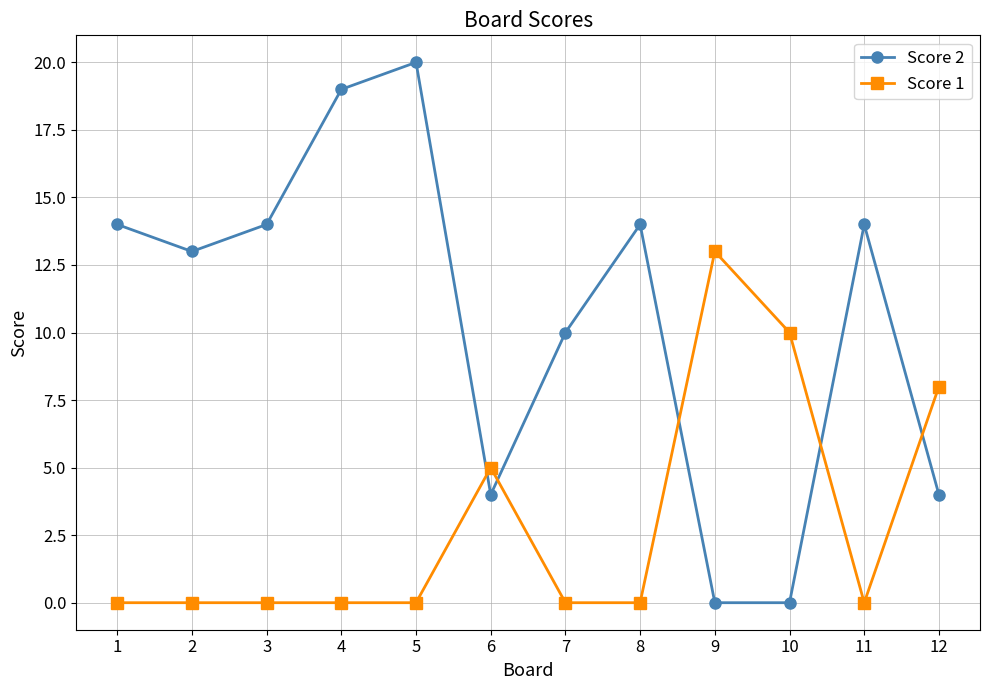

Where is Score 2 nearest to the value 10?

7